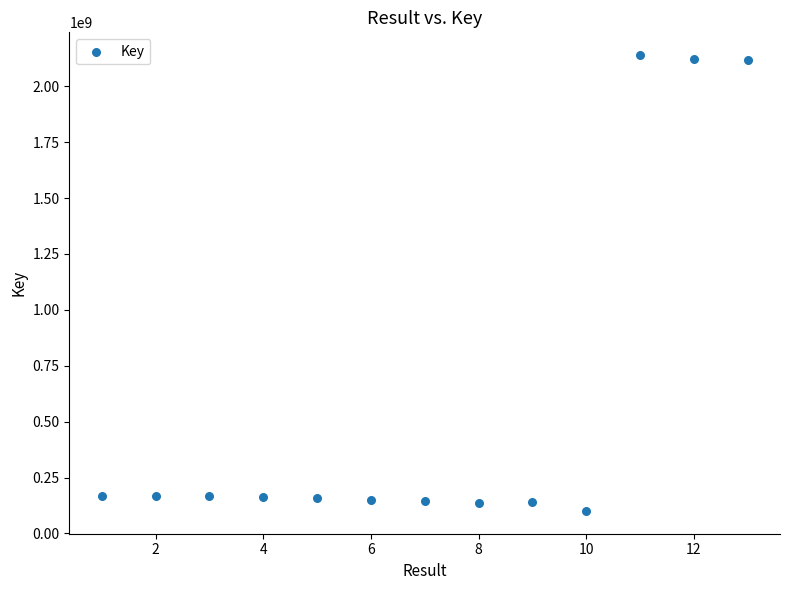

What is the range of Y values (max minus min)?

2038581681